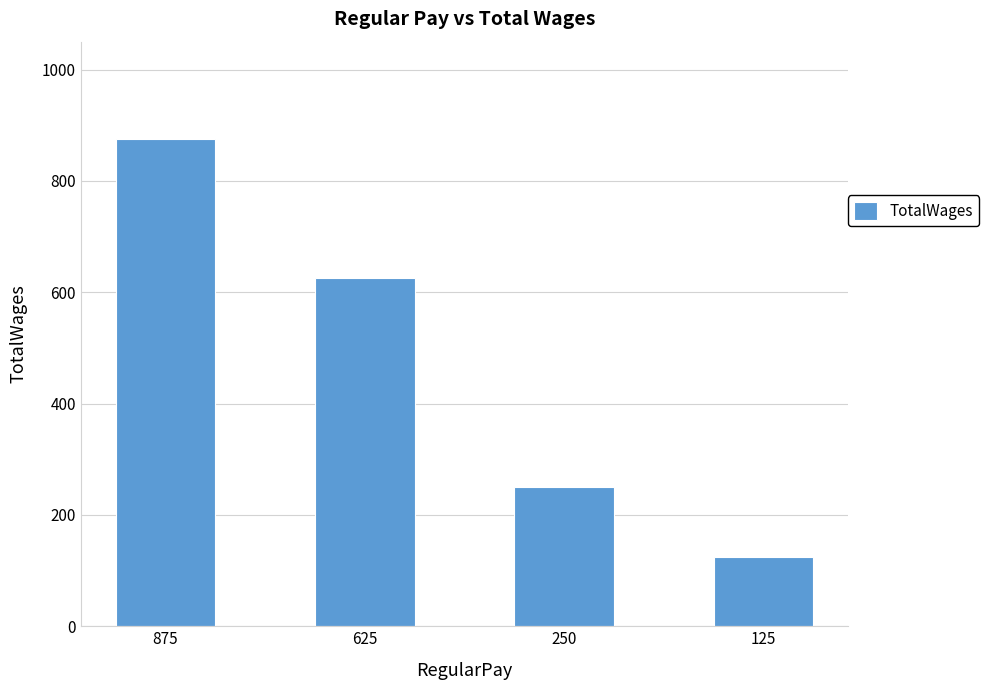

Reading left to right, list all the values displayed in this chart.

875=875	625=625	250=250	125=125